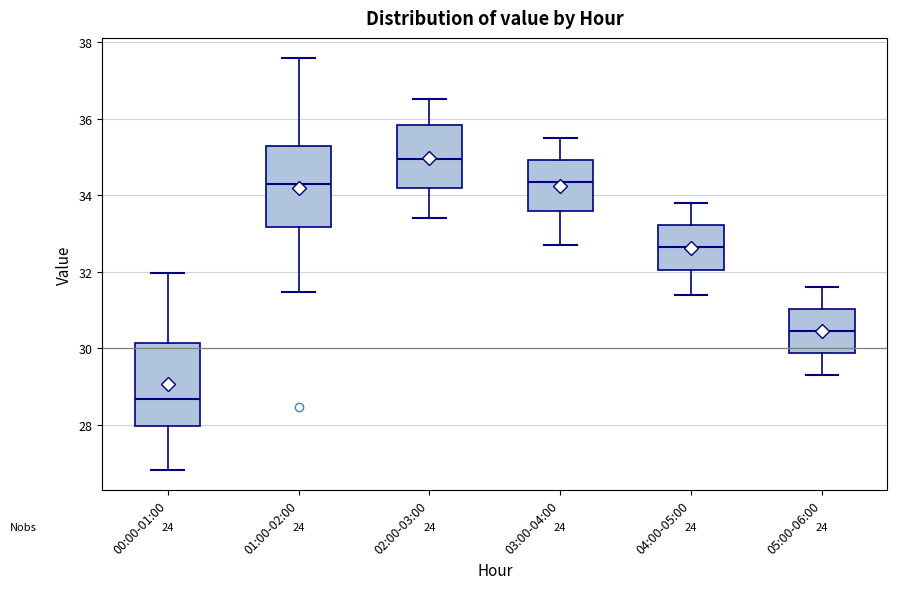

Which box has the highest median line?

02:00-03:00